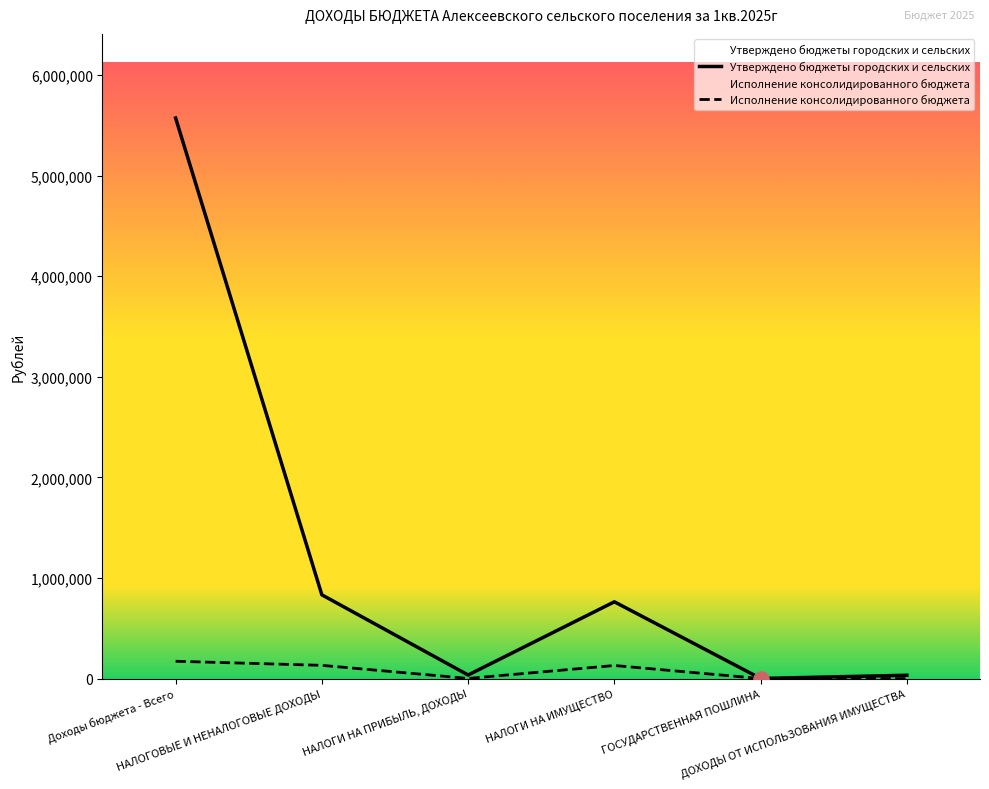

Which series has the largest total across all categories?

Утверждено бюджеты городских и сельских